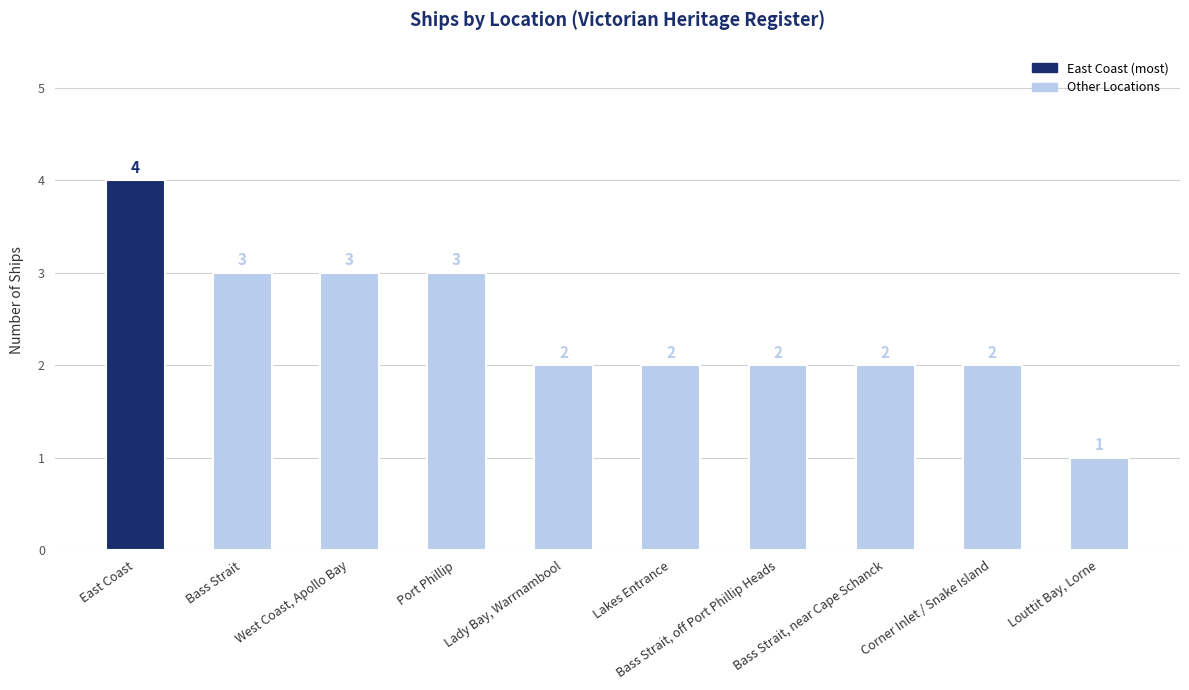

What is the average value?

2